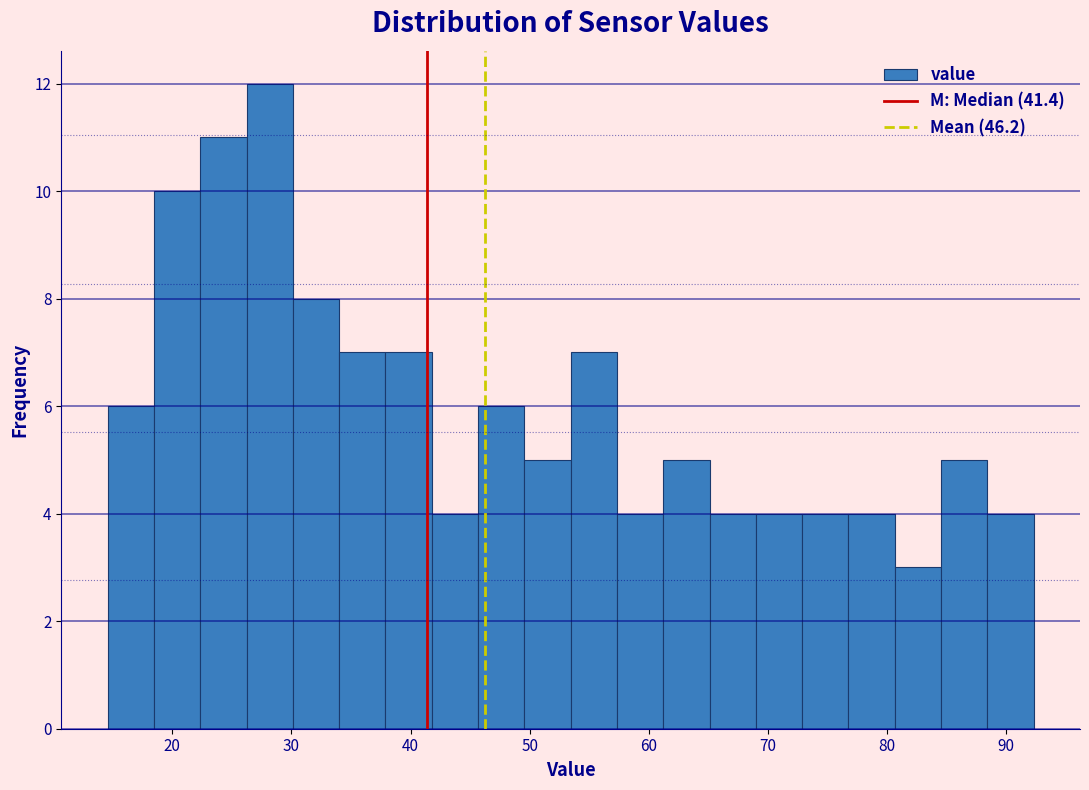

Read against the x-axis, roughly where is the centre of the tallest bar?

28